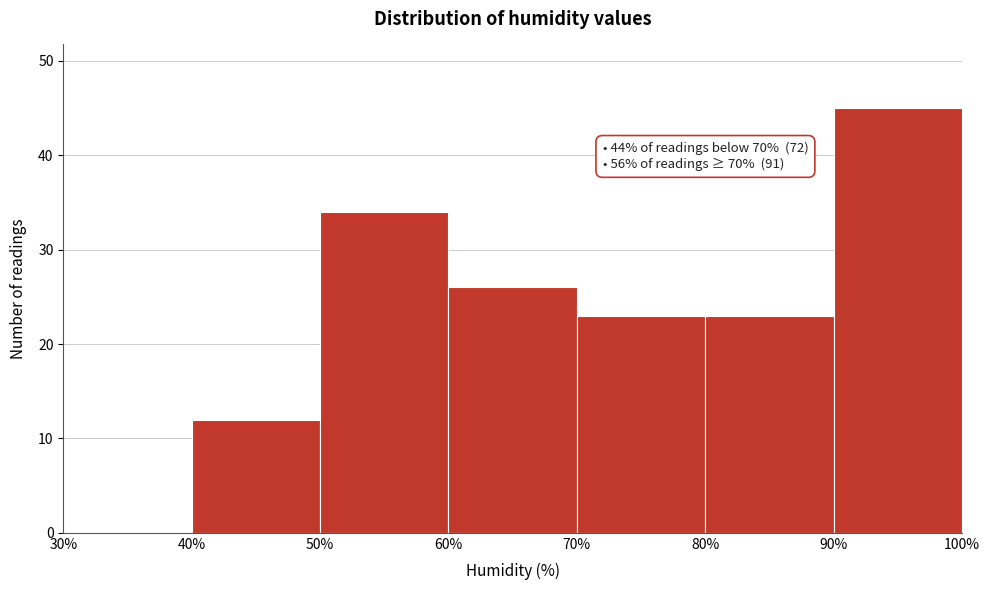

Over which range of the x-axis is the bar tallest?

90% to 100%